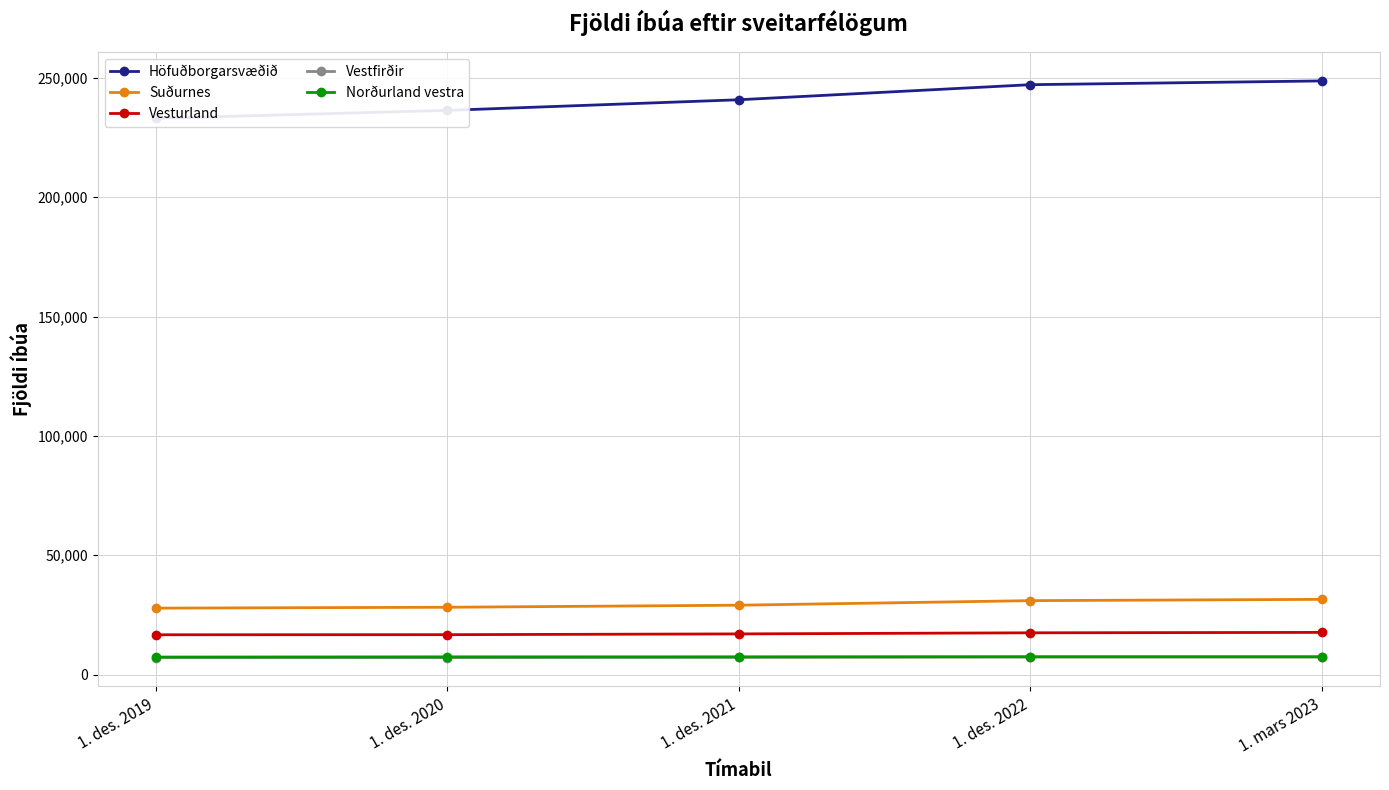

How many lines are shown in the chart?

5